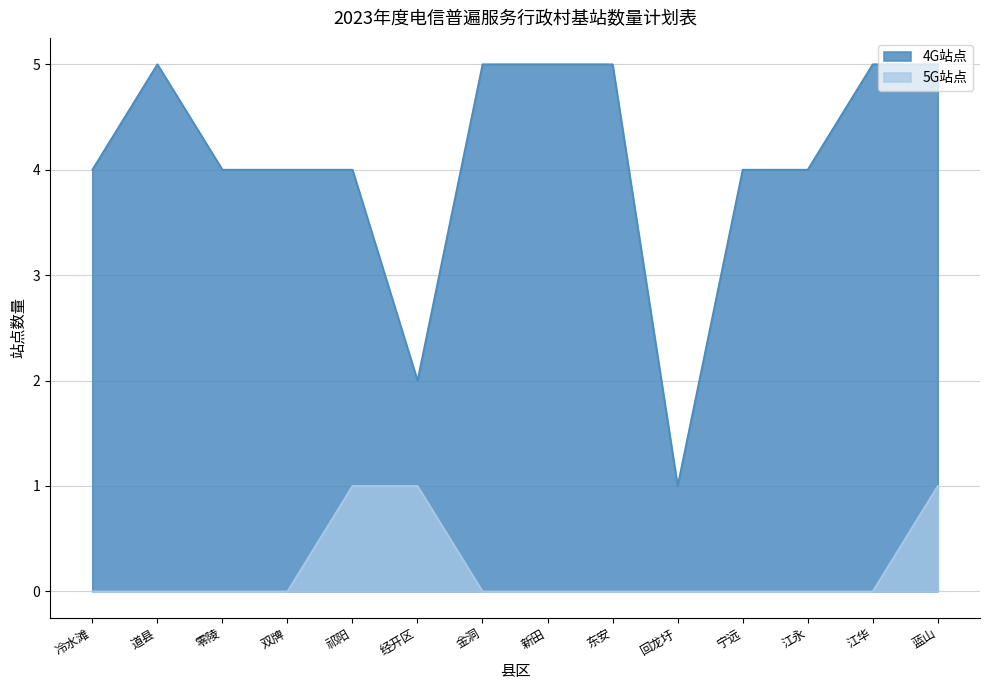

True or false: 4G站点 has a value of 3 at 新田.

False